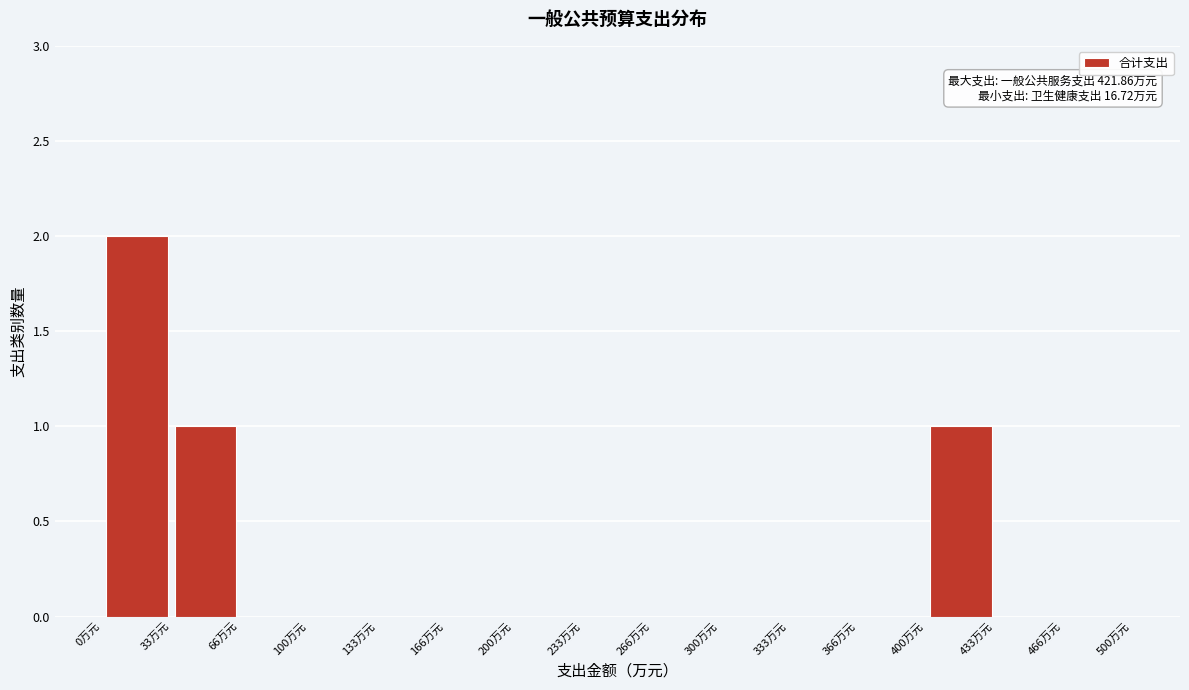

Which range on the x-axis has the tallest bar?

0 to 35